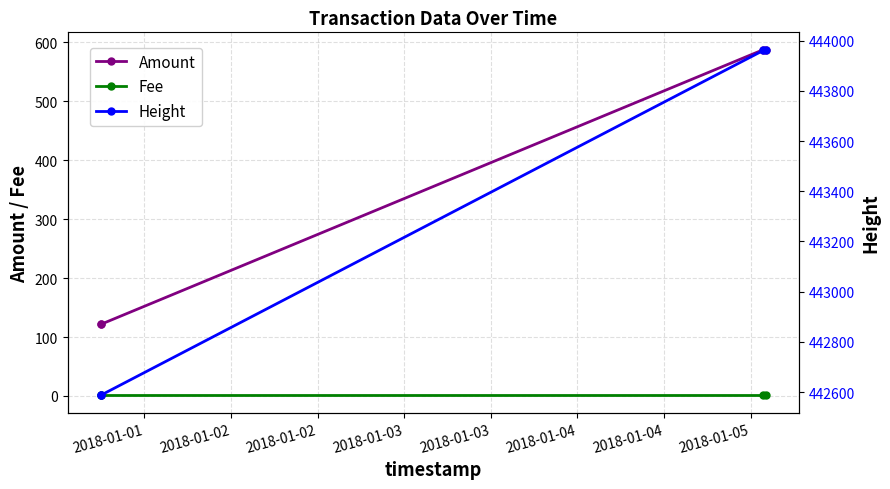

True or false: Fee has more than 1 points higher than both neighbors.

False